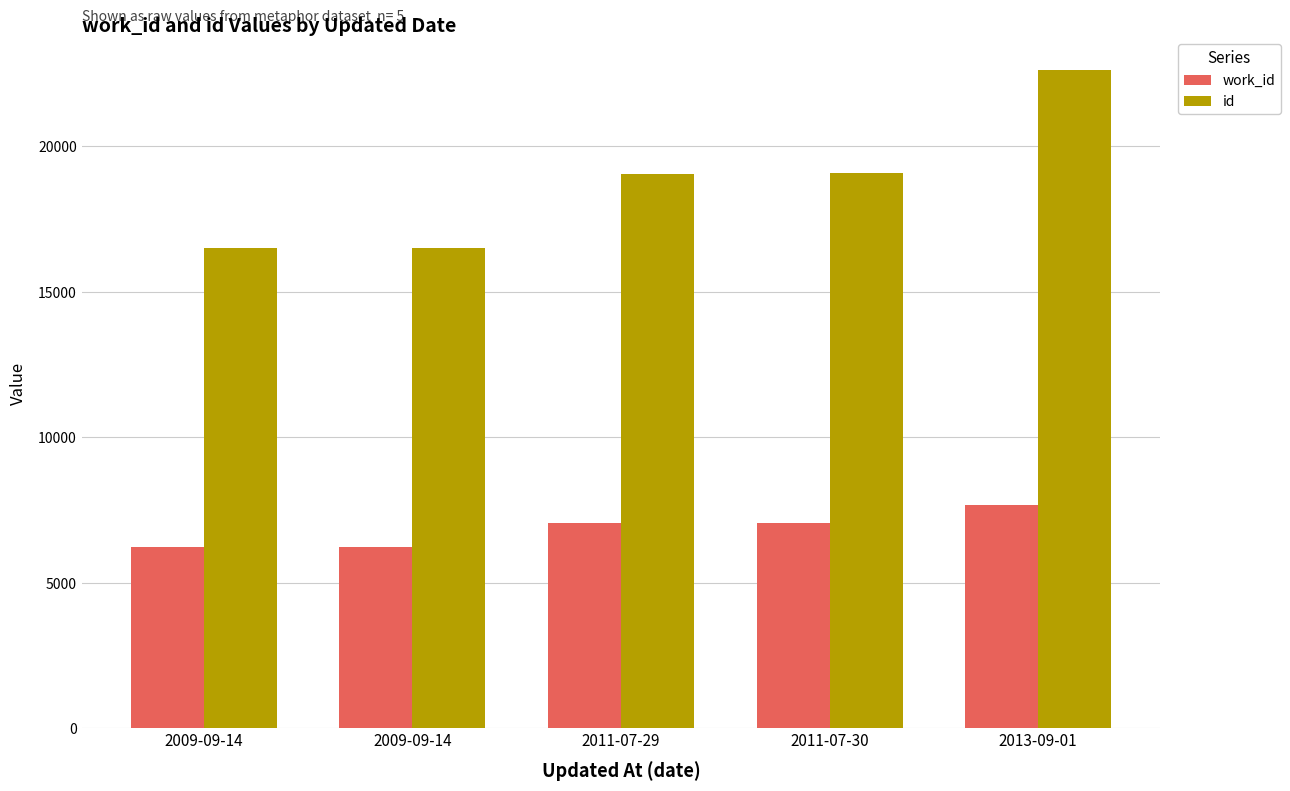

What are all the series names shown in the legend?

work_id, id